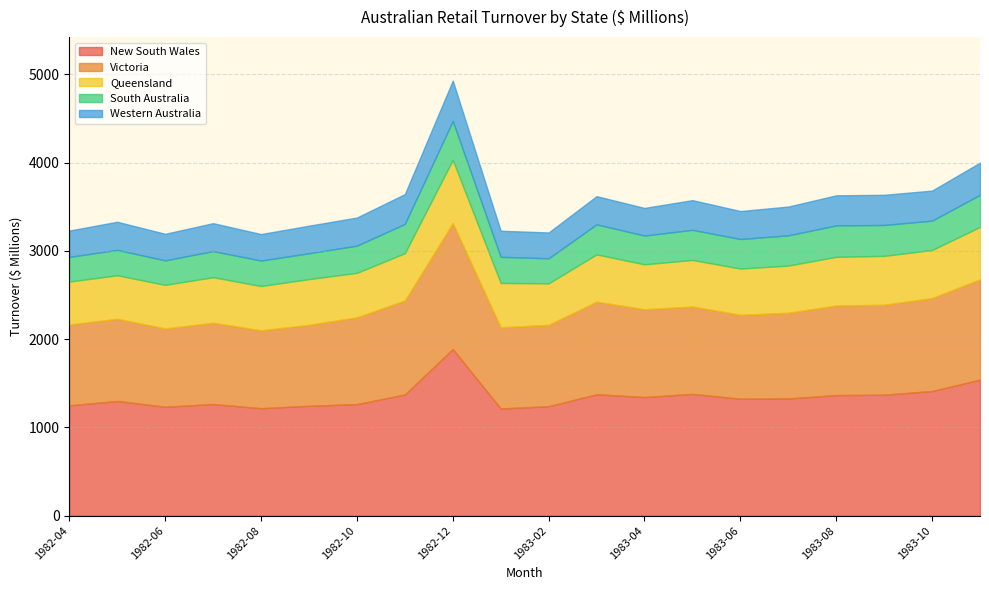

What is the label of the 13th point from the left?

1983-04